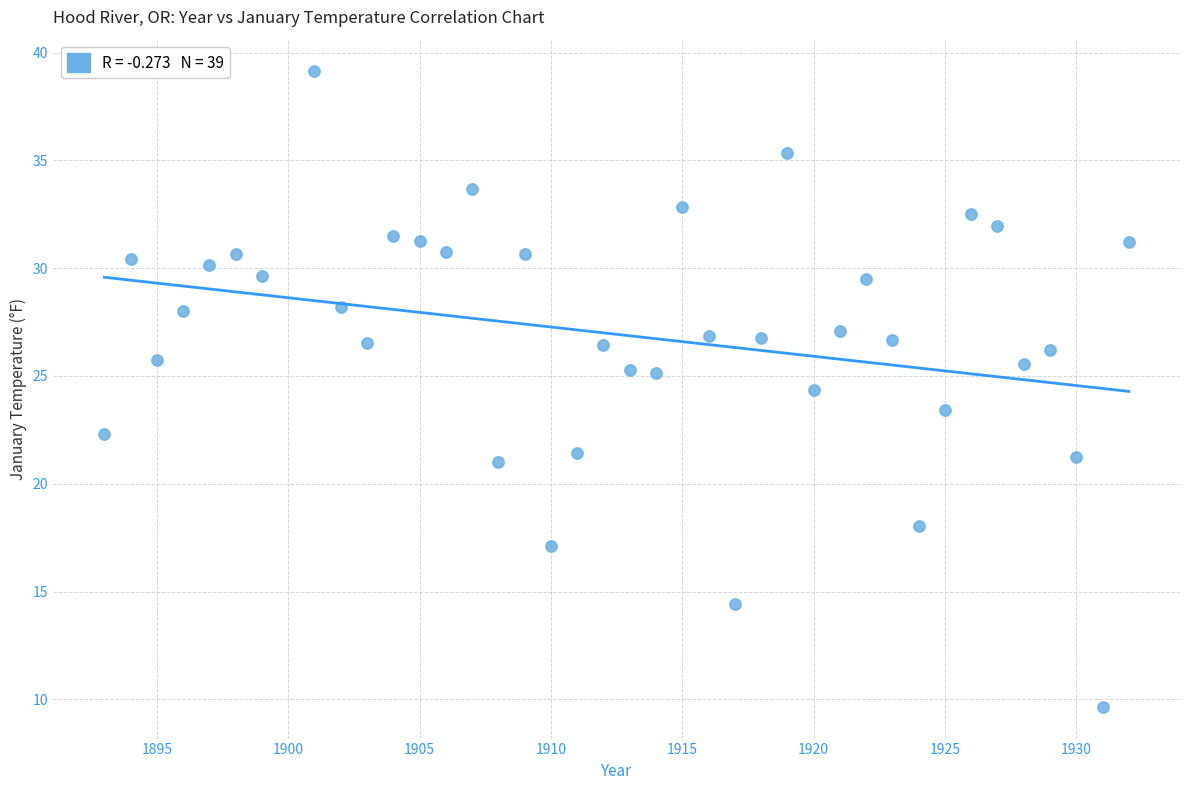

What is the range of Y values (max minus min)?

29.5